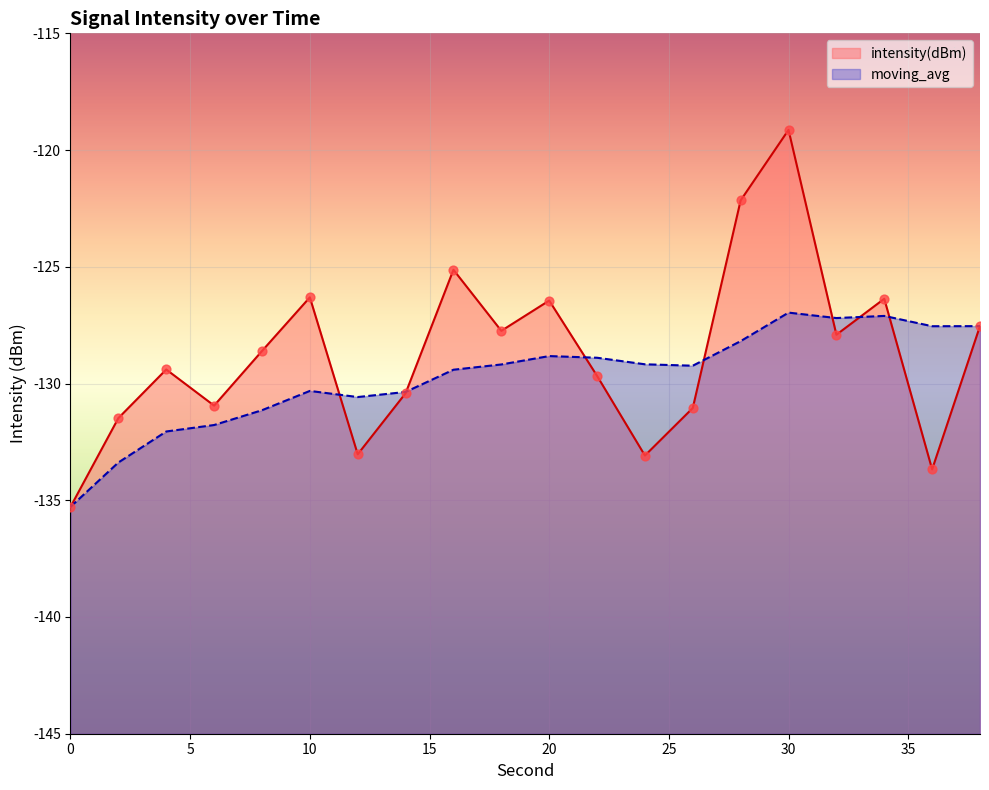

At which category is the sum across all series the highest?

30